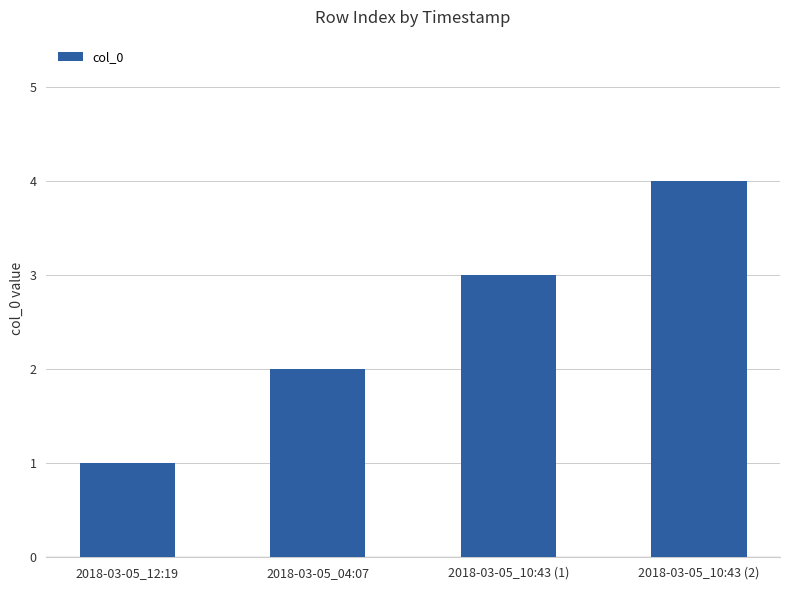

What is the value of the 4th bar from the left?

4